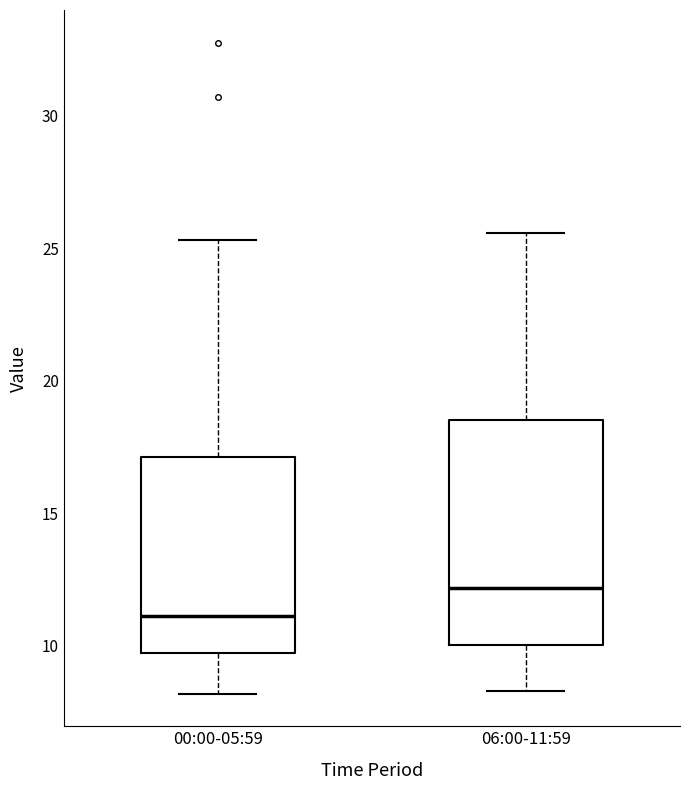

Reading left to right, read every box against the y-axis: the position of its median line, the range the box covers, and the ends of its whiskers. The values are not printed on the chart, so give them approximately, as read against the axis.

00:00-05:59: median 11.0, box 9.5 to 17.0, whiskers 8.0 to 25.5
06:00-11:59: median 12.0, box 10.0 to 18.5, whiskers 8.5 to 25.5